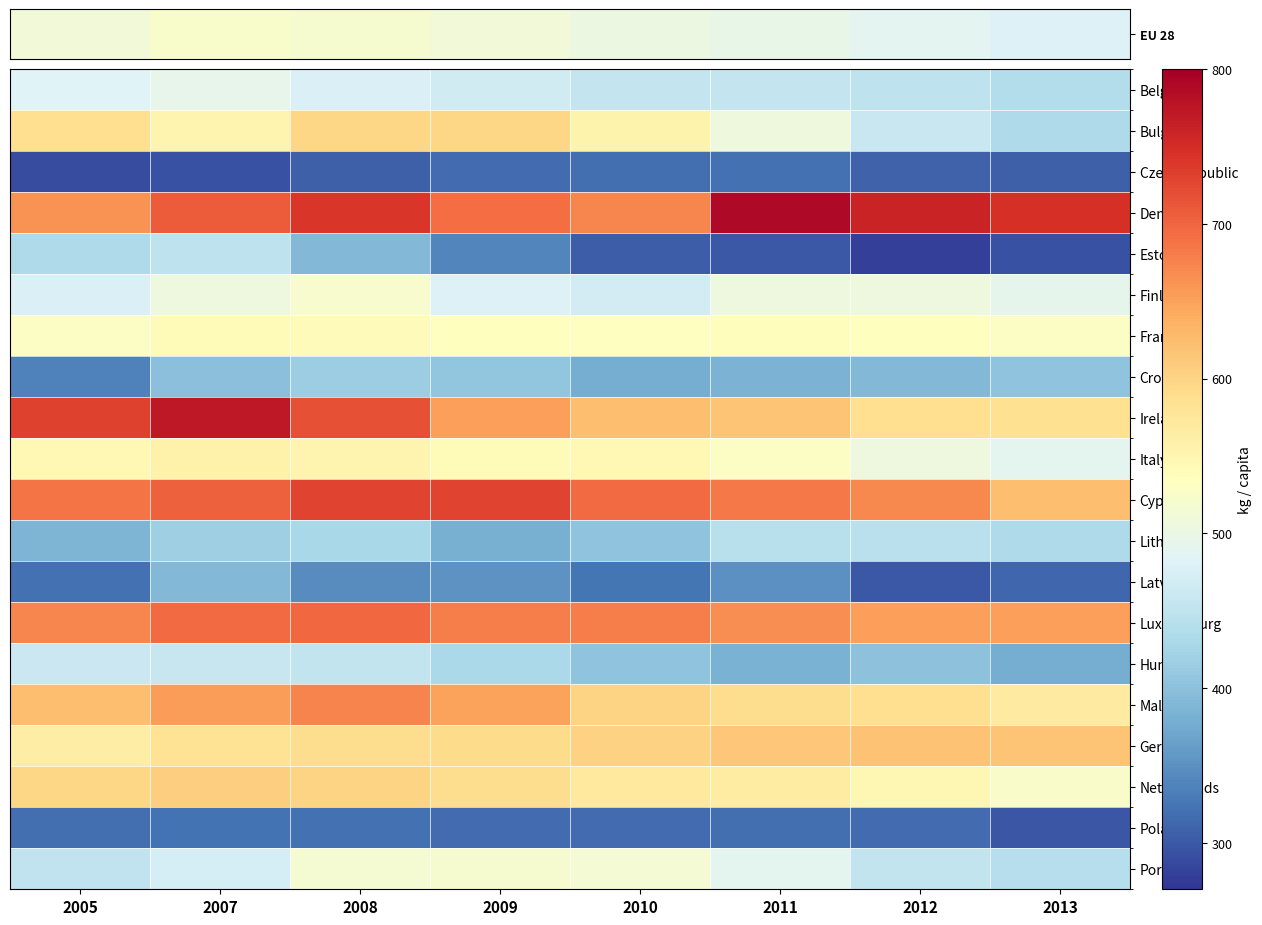

Which has a higher value, 2011 or 2005?

2005